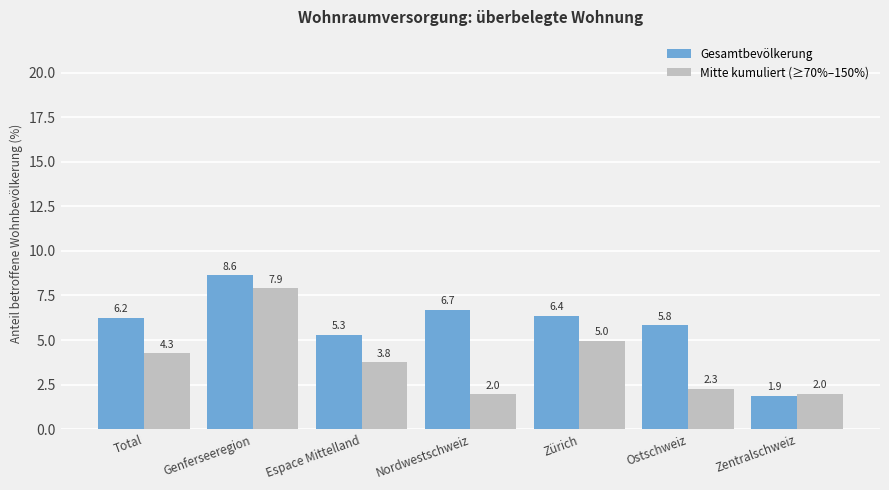

Rank the series by their maximum value, from lowest to highest.

Mitte kumuliert (≥70%–150%), Gesamtbevölkerung